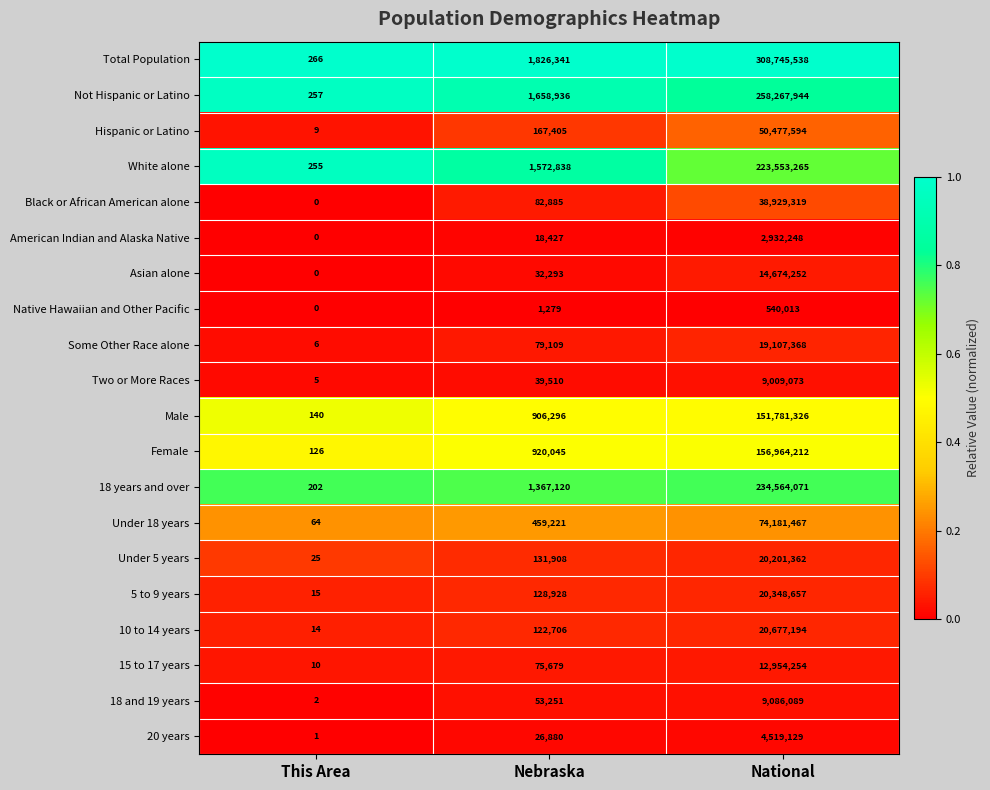

What is the sum of all 18 and 19 years values?

9139342